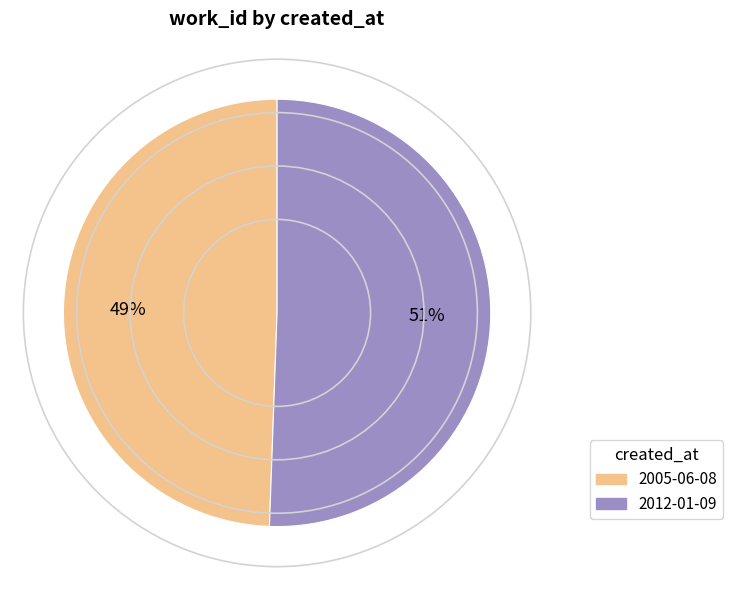

Is the sum of 2012-01-09 and 2005-06-08 greater than half?

Yes